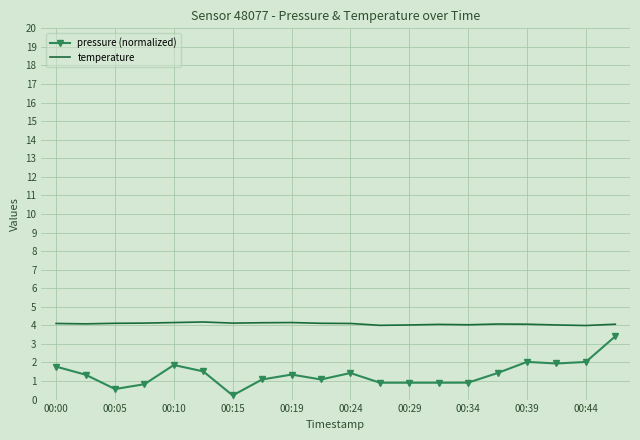

True or false: pressure (normalized) and temperature cross at least once.

False